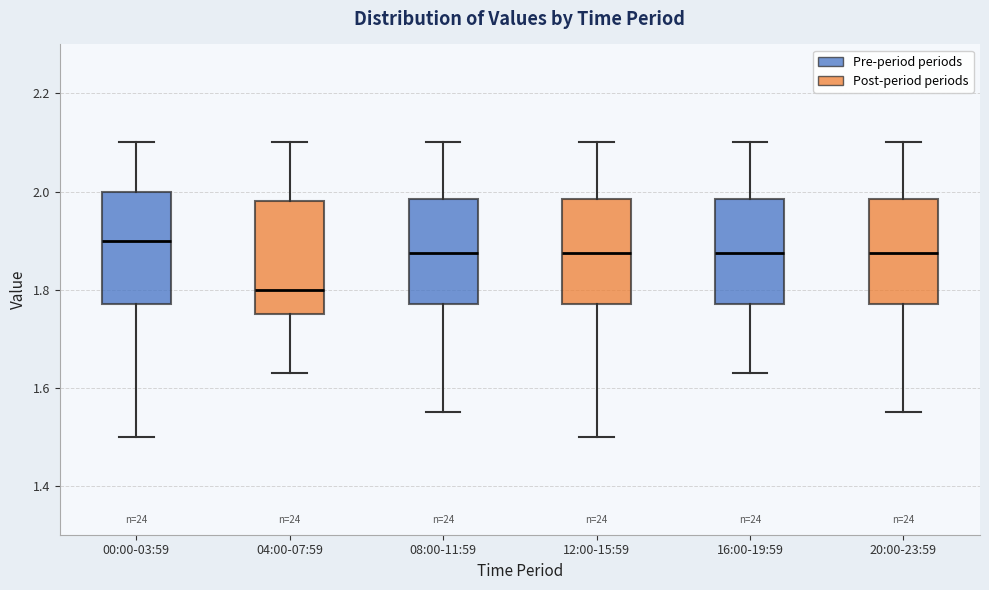

Reading left to right, read every box against the y-axis: the position of its median line, the range the box covers, and the ends of its whiskers. The values are not printed on the chart, so give them approximately, as read against the axis.

00:00-03:59: median 1.90, box 1.78 to 2.00, whiskers 1.50 to 2.10
04:00-07:59: median 1.80, box 1.76 to 1.98, whiskers 1.64 to 2.10
08:00-11:59: median 1.88, box 1.78 to 1.98, whiskers 1.56 to 2.10
12:00-15:59: median 1.88, box 1.78 to 1.98, whiskers 1.50 to 2.10
16:00-19:59: median 1.88, box 1.78 to 1.98, whiskers 1.64 to 2.10
20:00-23:59: median 1.88, box 1.78 to 1.98, whiskers 1.56 to 2.10